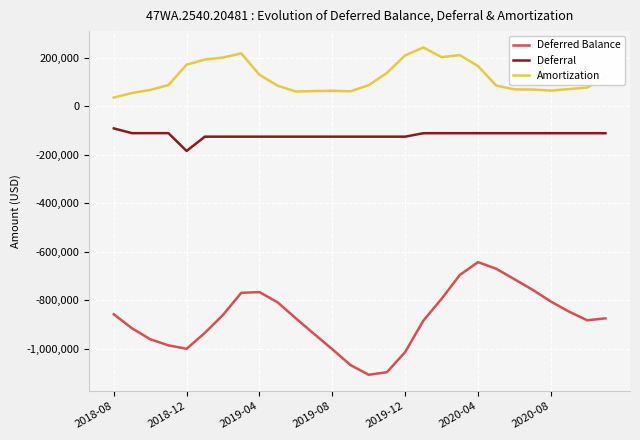

True or false: Deferred Balance and Amortization cross at least once.

False